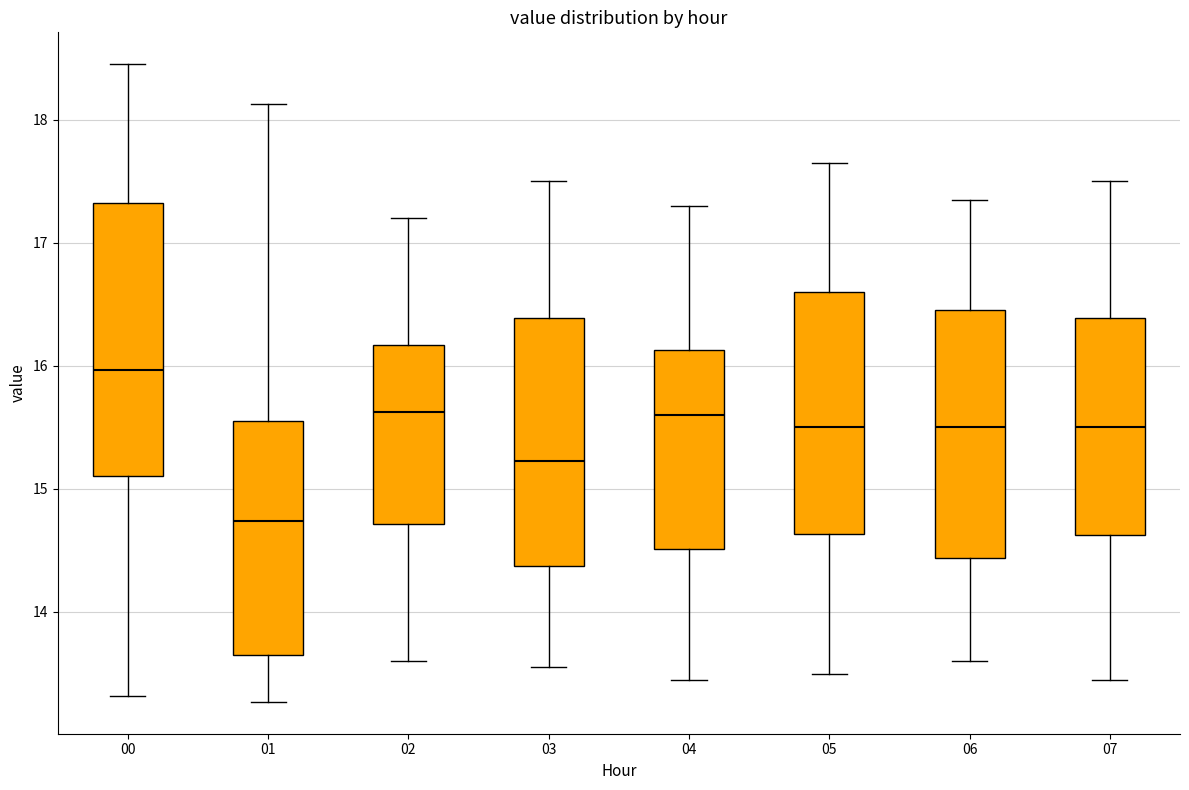

Which box's median line is the lowest?

01